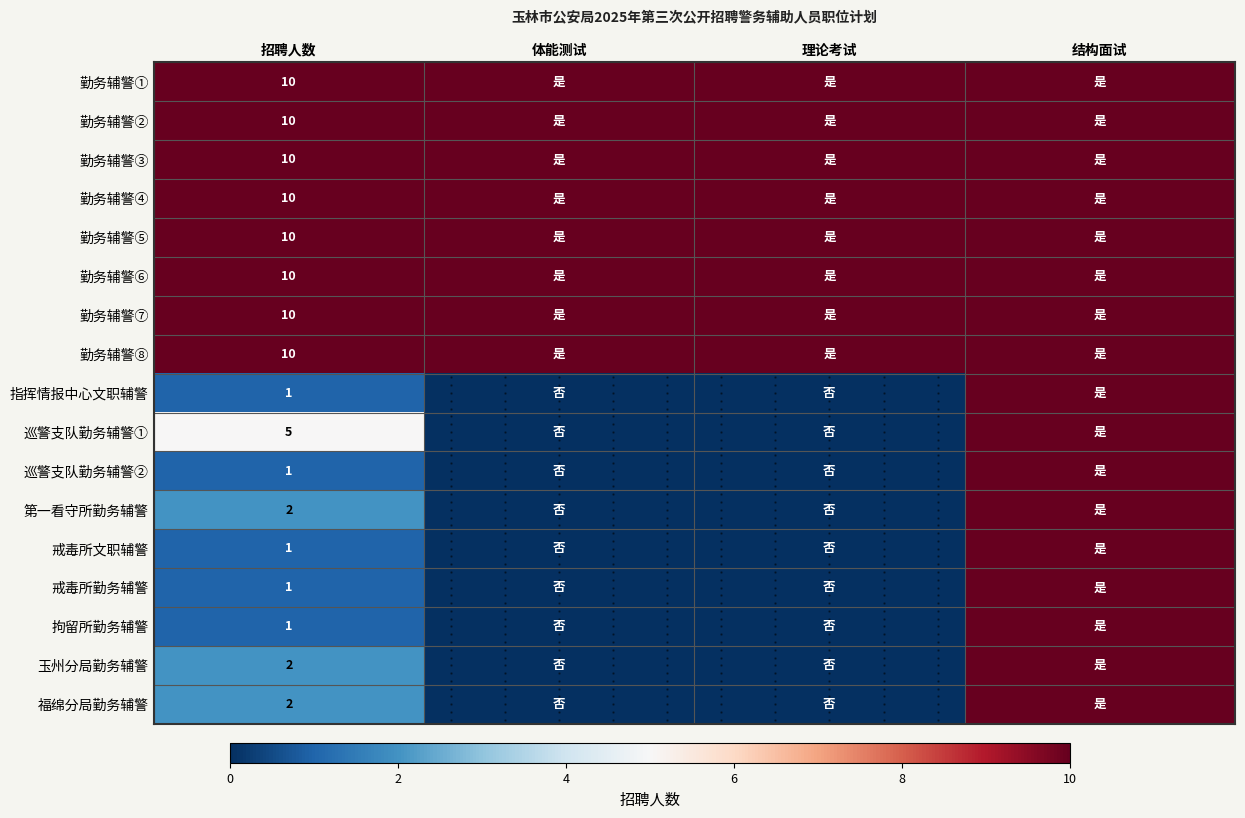

At which label does 勤务辅警⑦ reach its minimum?

招聘人数